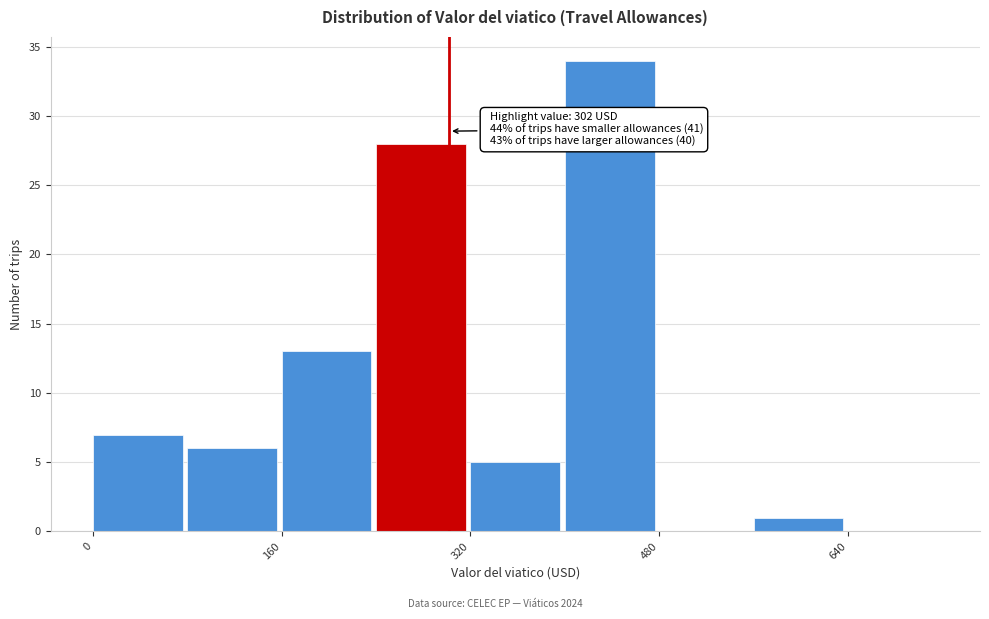

Which range on the x-axis has the tallest bar?

400 to 480